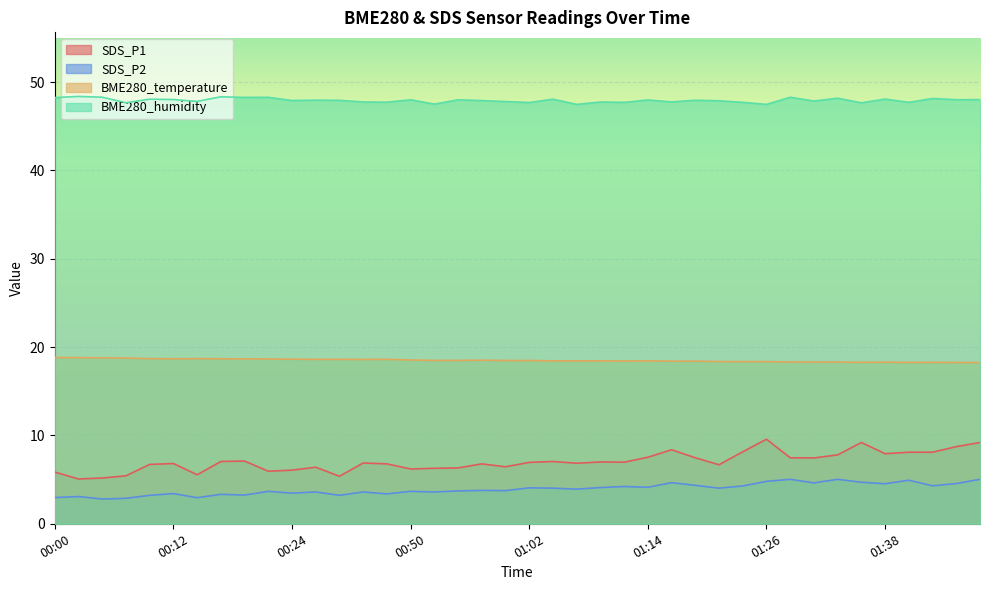

Read the SDS_P2 value at 00:17.

3.3